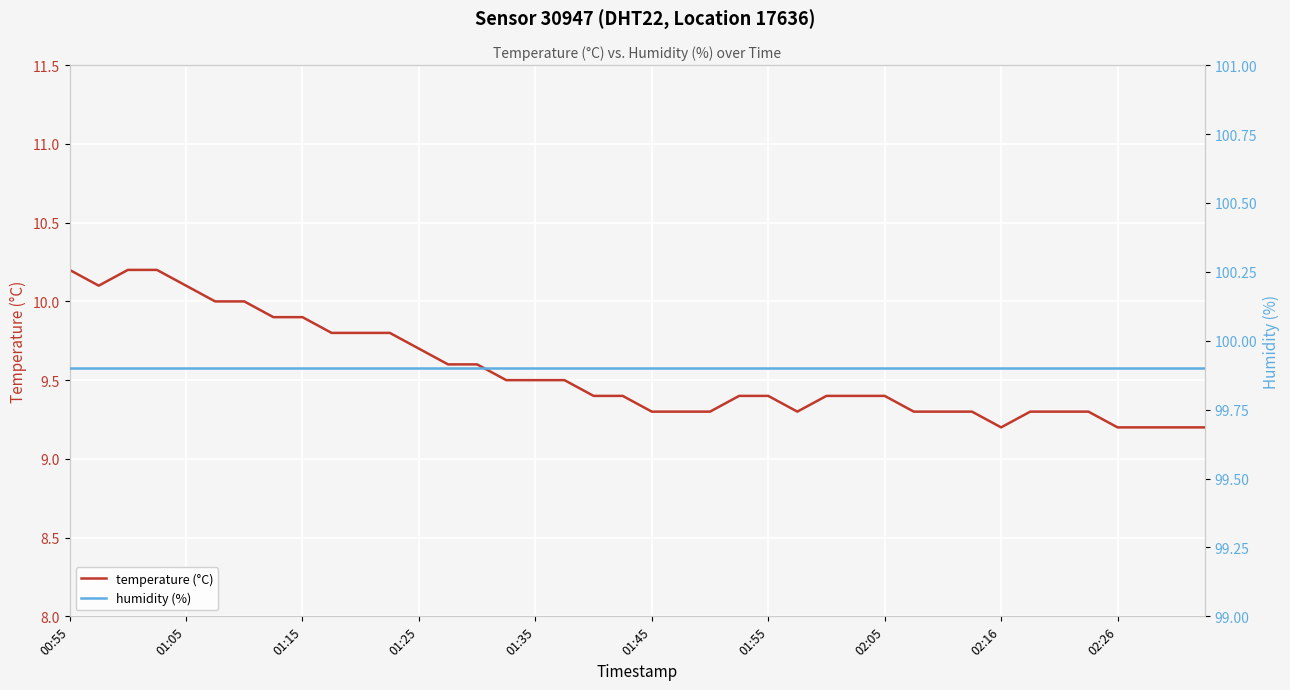

True or false: temperature (°C) and humidity (%) cross at least once.

False